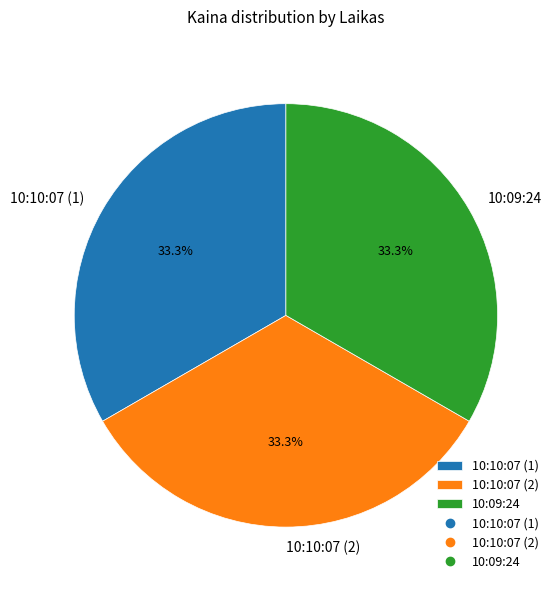

Approximately how many times larger is the value at 10:10:07 (2) compared to 10:09:24?

1.0